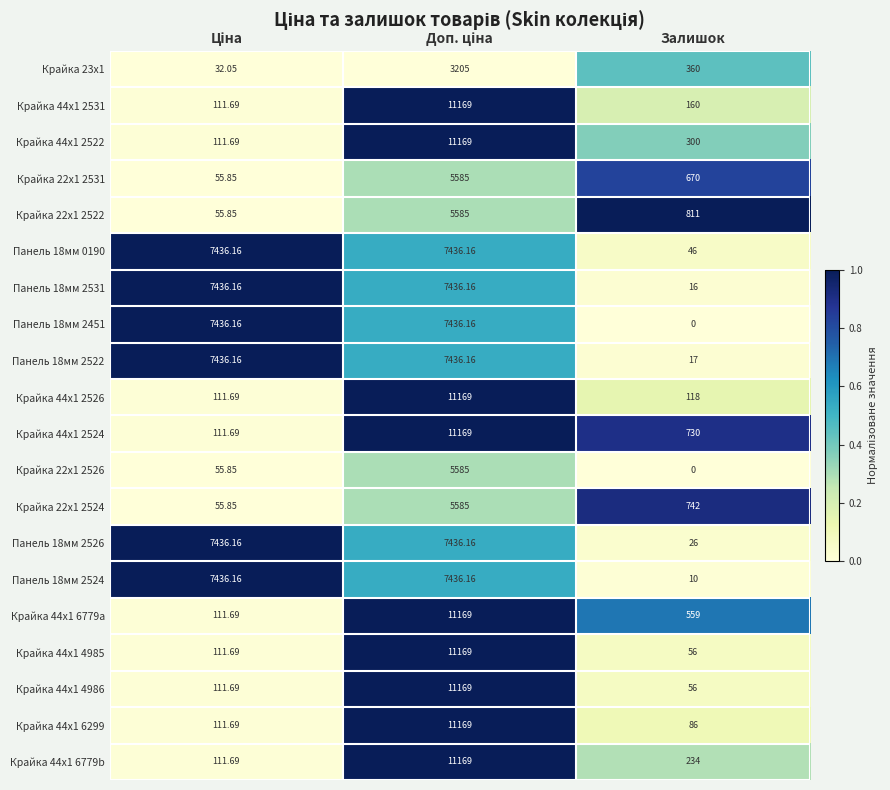

Where is Крайка 22x1 2522 nearest to the value 2820?

Залишок